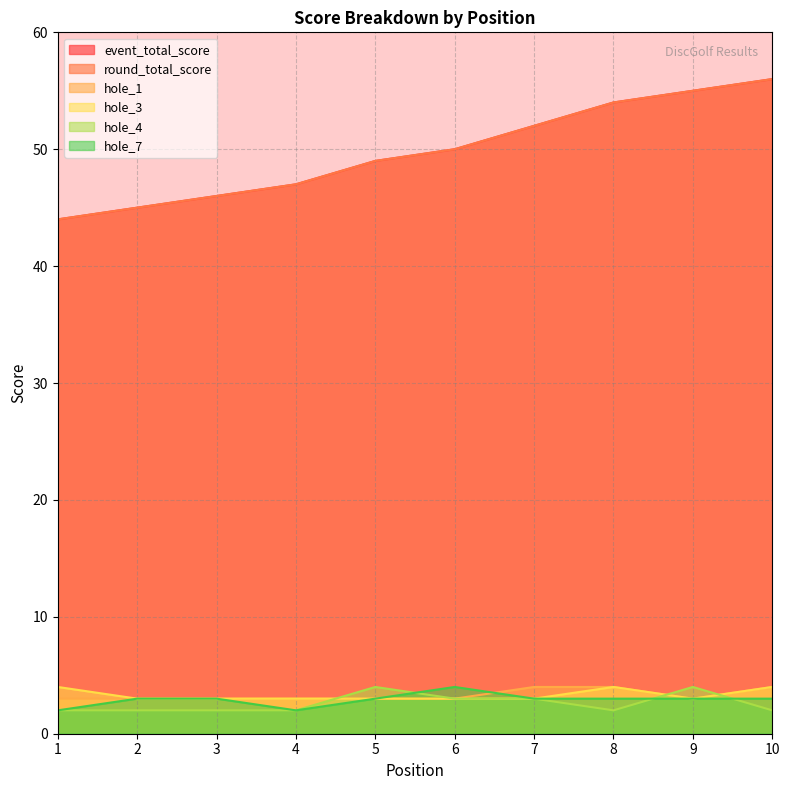

At which label does hole_4 reach its peak?

5